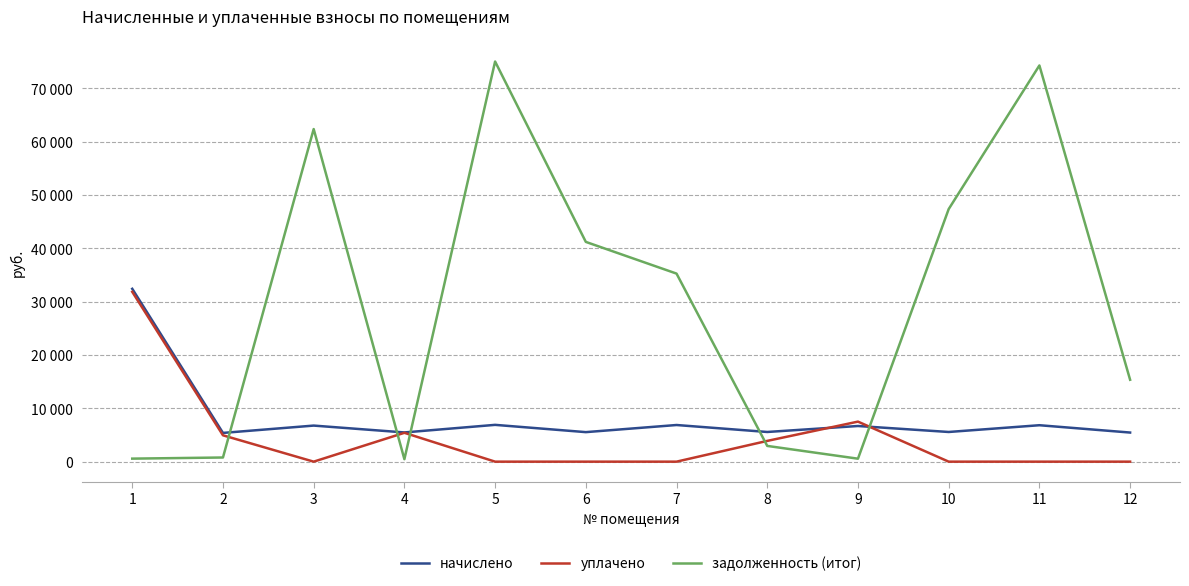

What is the sum of the уплачено values at 3 and 2?

4939.4